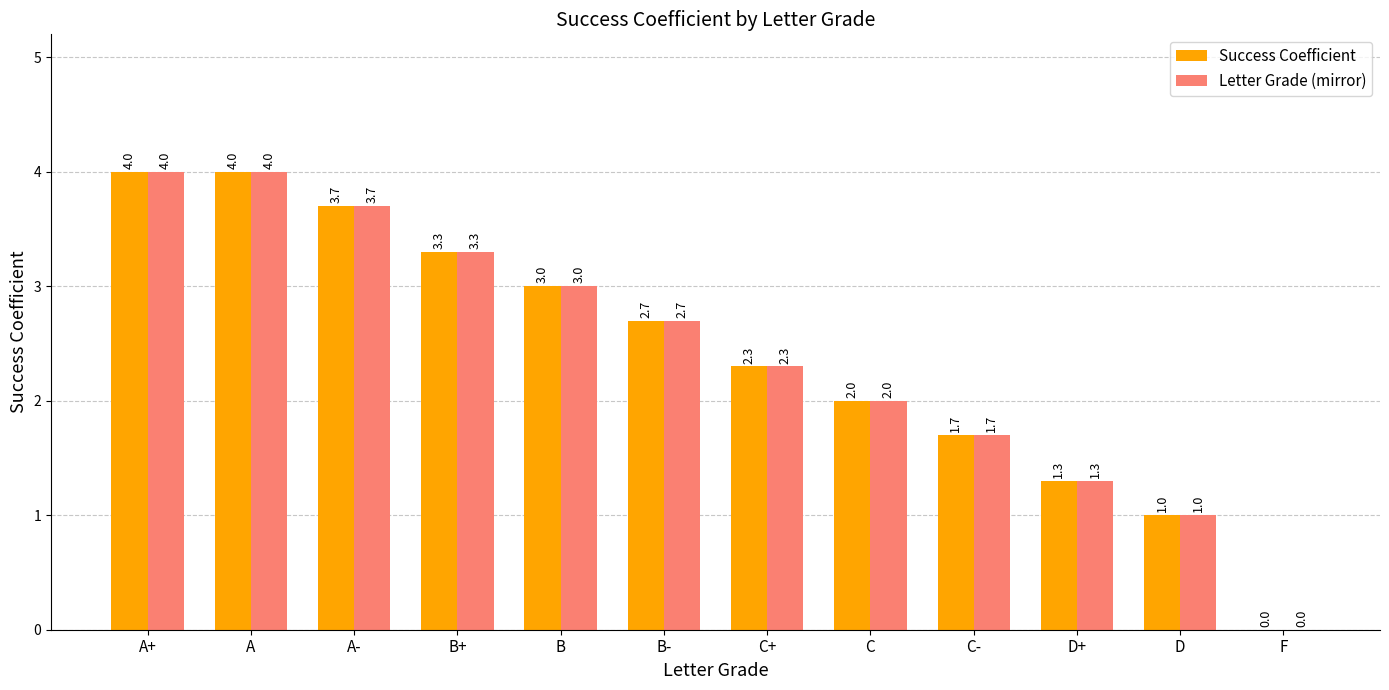

Does the chart contain stacked bars?

No